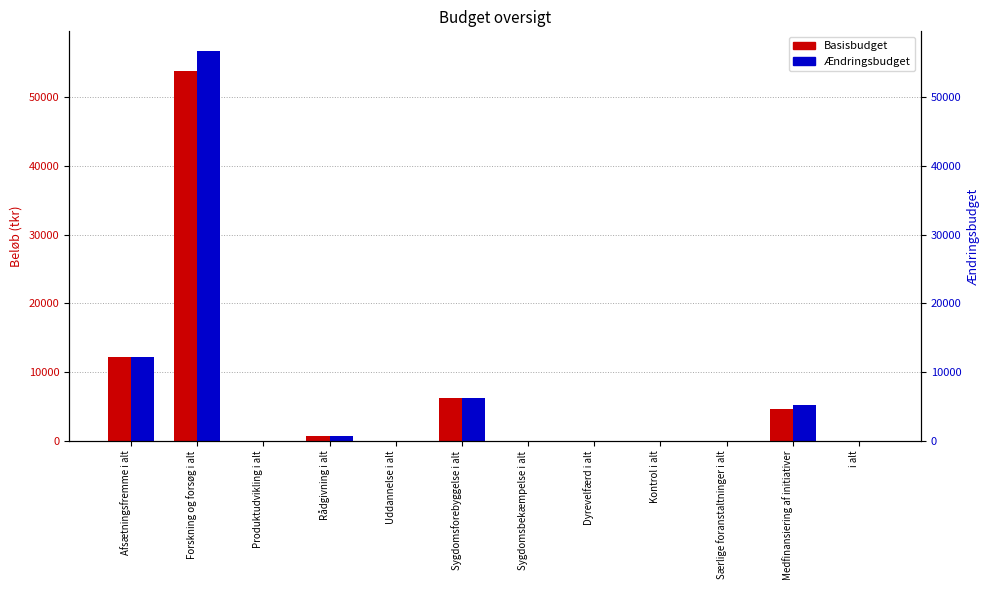

How many data points does each series have?

12